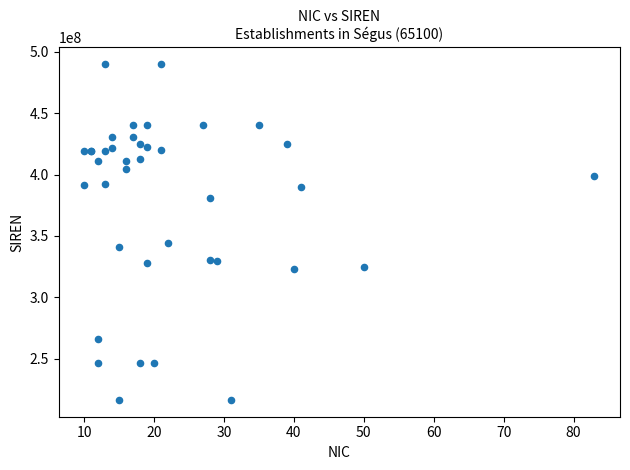

What Y value in the scatter plot is closest to 353214530?

344426713